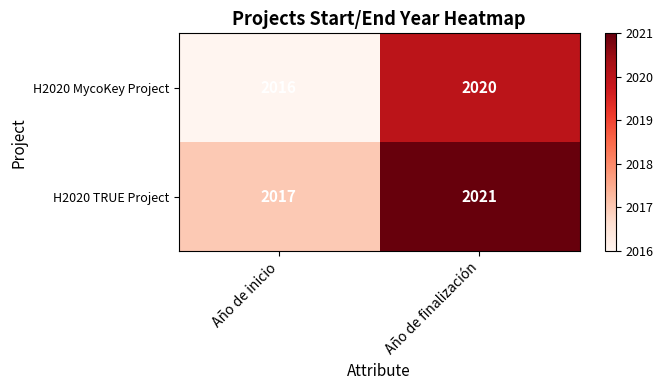

The value of H2020 MycoKey Project at Año de finalización is 2854. True or false?

False